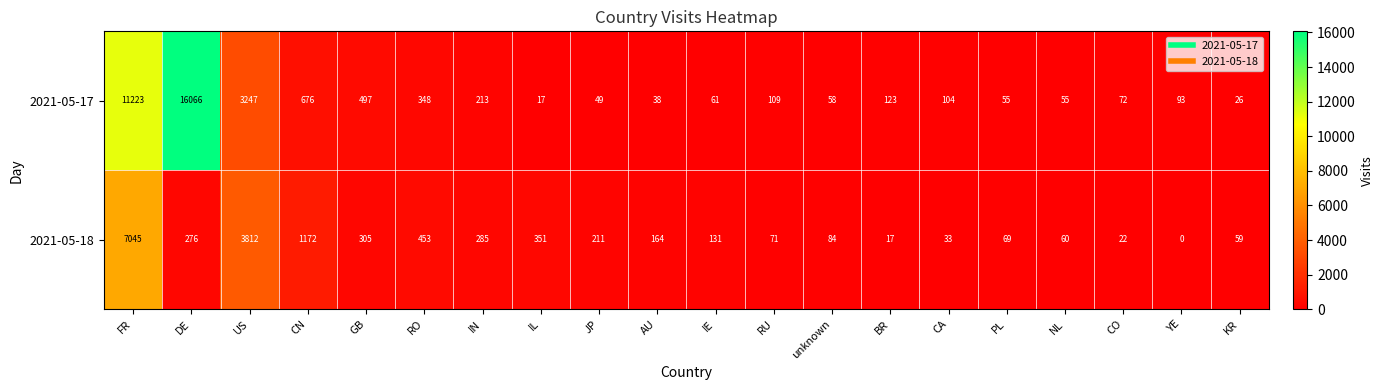

List the labels in order of 2021-05-18 value, smallest first.

YE, BR, CO, CA, KR, NL, PL, RU, unknown, IE, AU, JP, DE, IN, GB, IL, RO, CN, US, FR